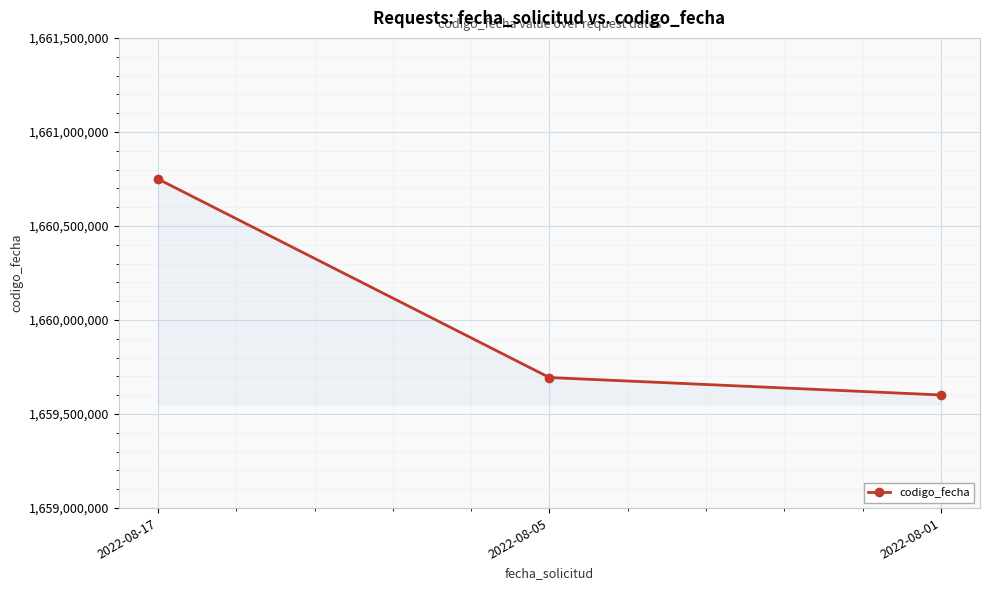

At which label does the data first exceed 1659694190?

2022-08-17